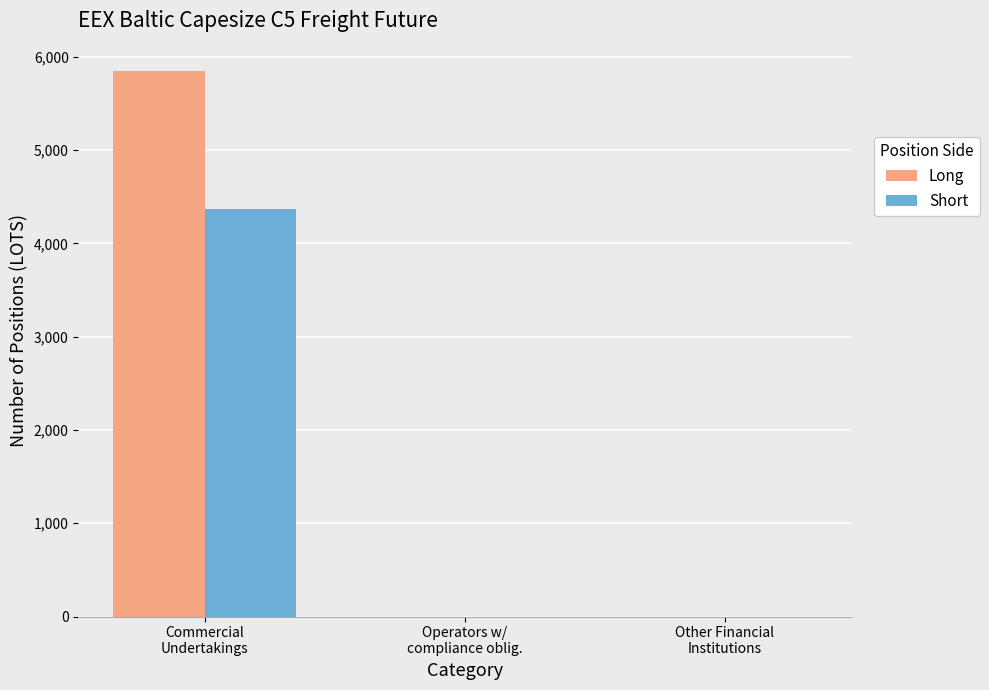

What is the greatest value displayed?

5850